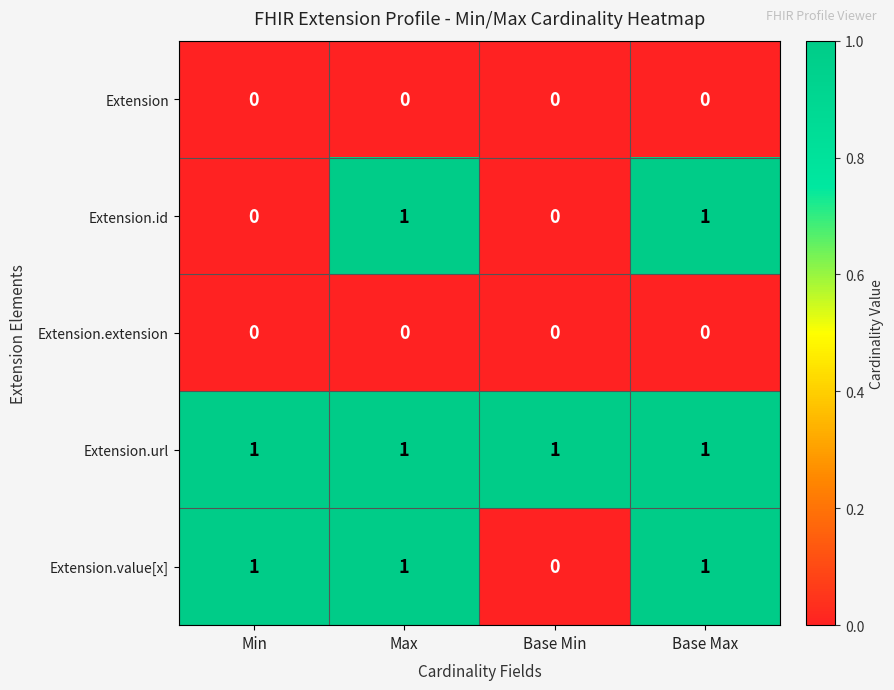

What is the spread (max minus min) of values at Base Max?

1